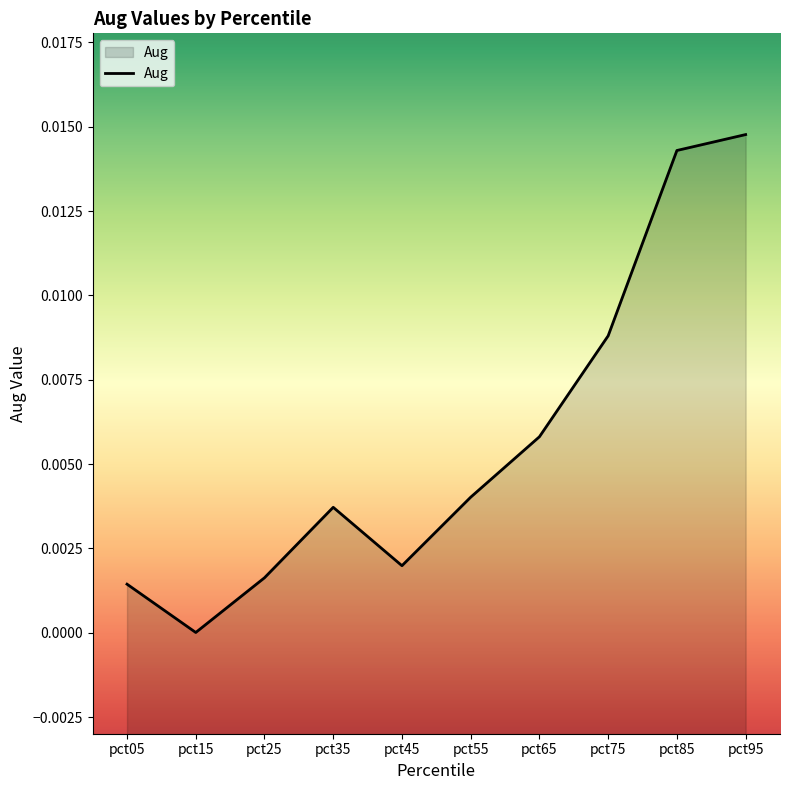

True or false: the data shows 0.0 at pct15.

True